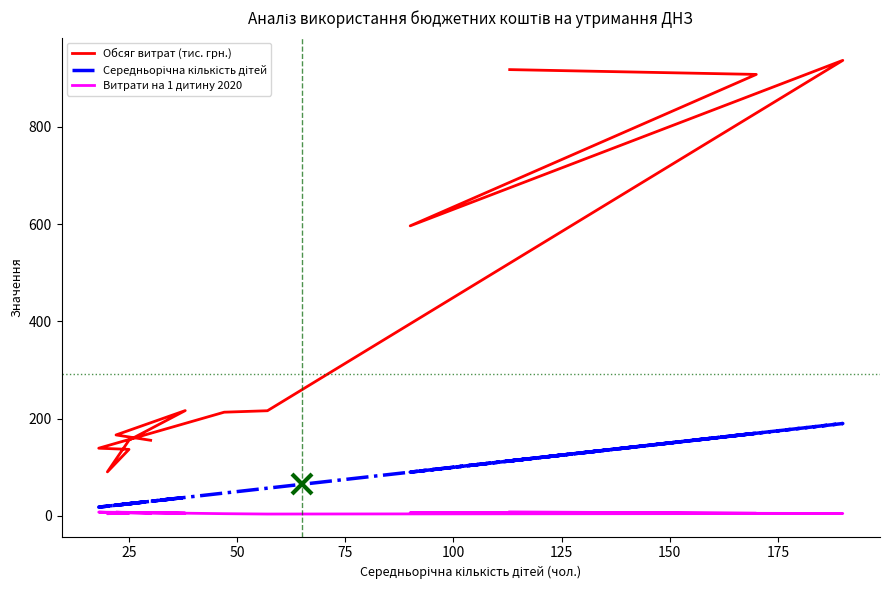

At how many categories does at least one series exceed 721?

3